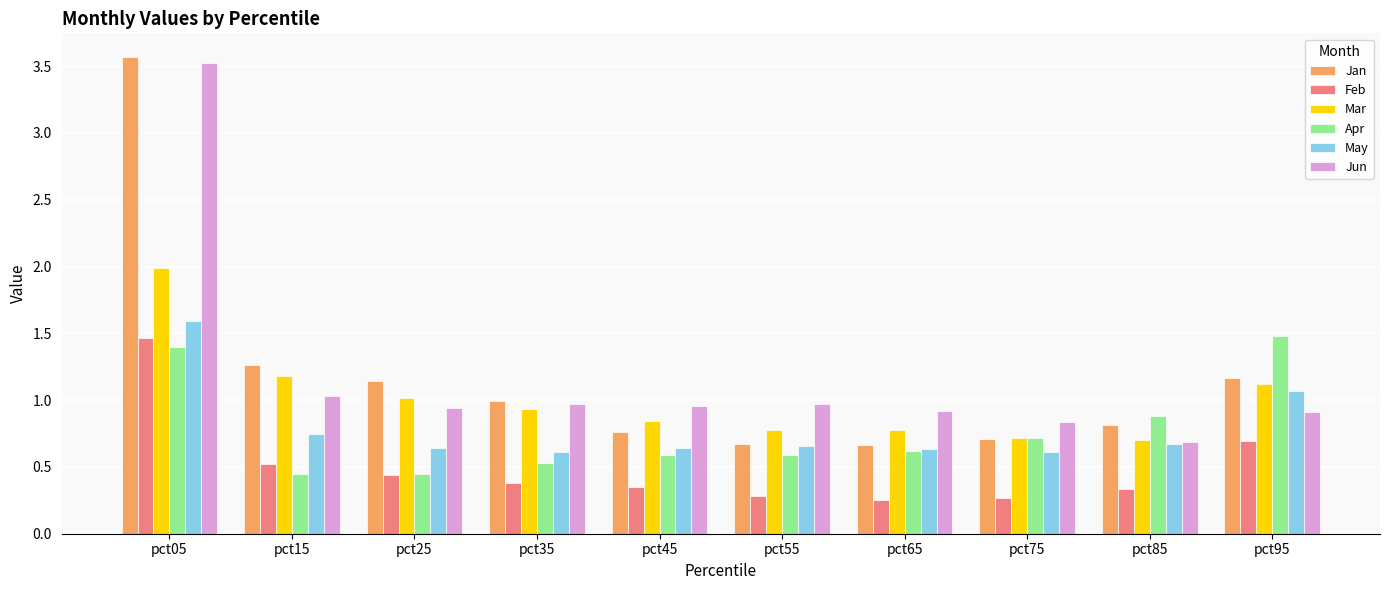

Which category has the highest value in the Jan series?

pct05